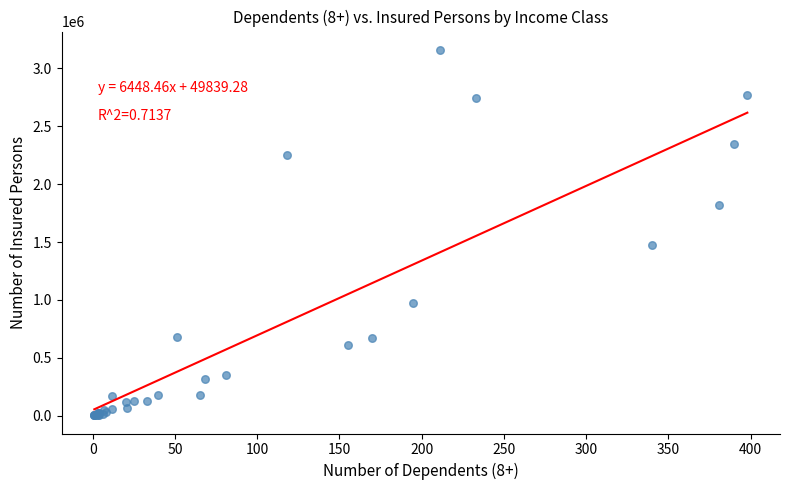

What Y value in the scatter plot is closest to 1581911?

1478135